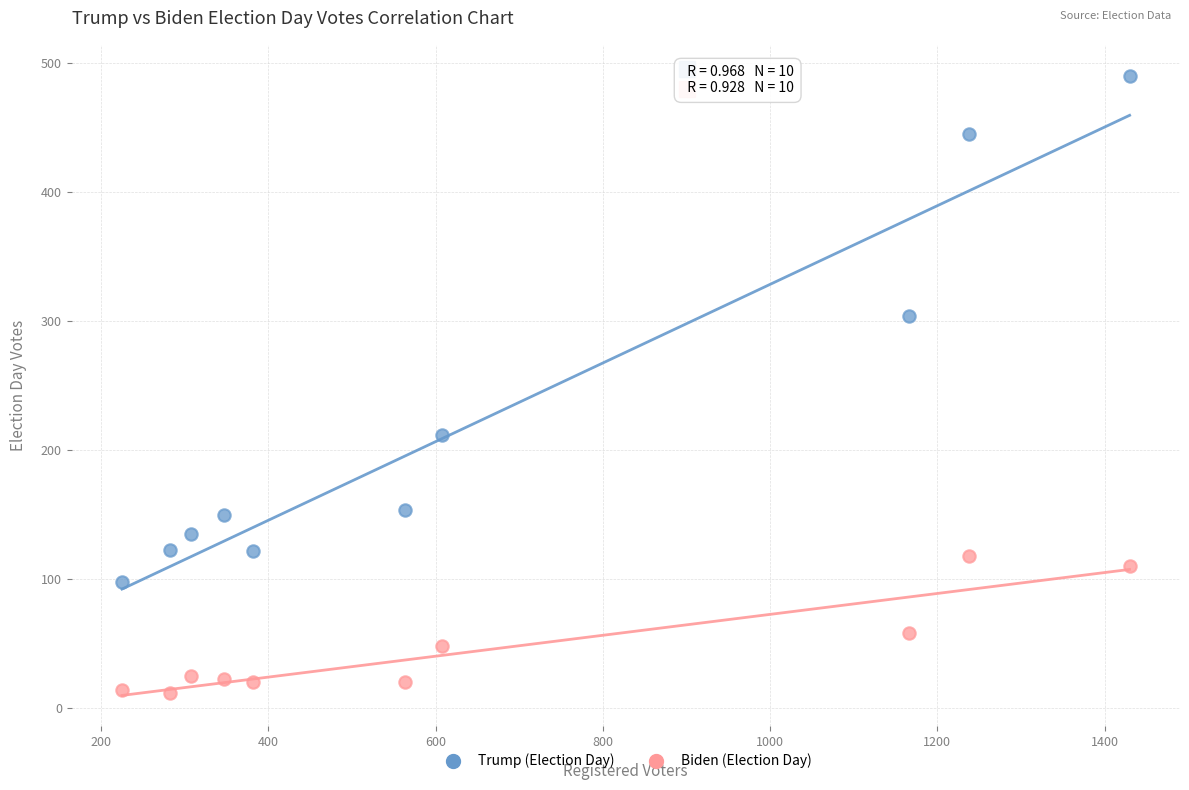

What are all the series names shown in the legend?

Trump (Election Day), Biden (Election Day)